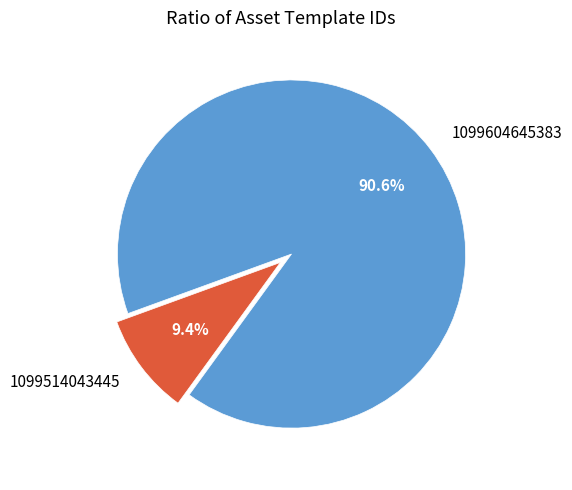

Combined, what portion of the pie is 1099514043445 and 1099604645383?

100.0%